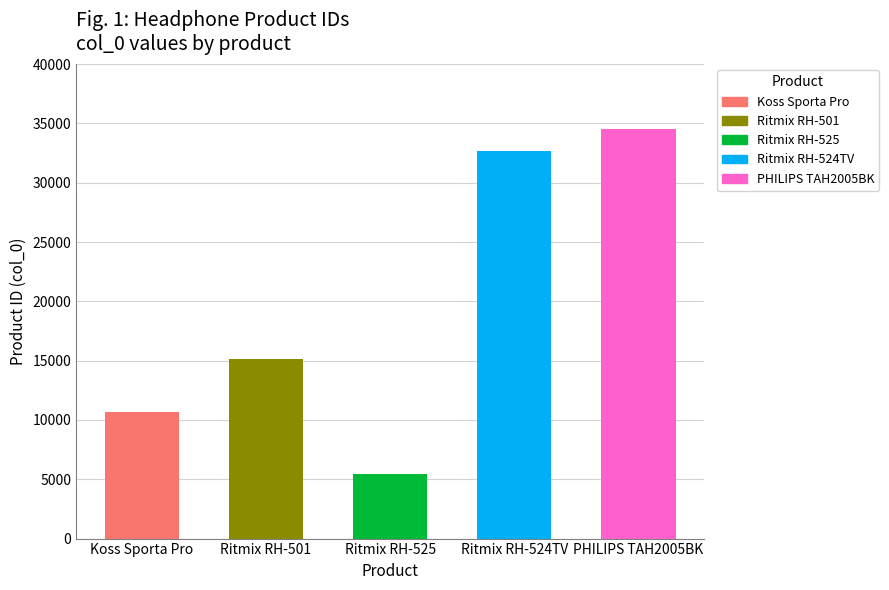

What position from the right is PHILIPS TAH2005BK?

1